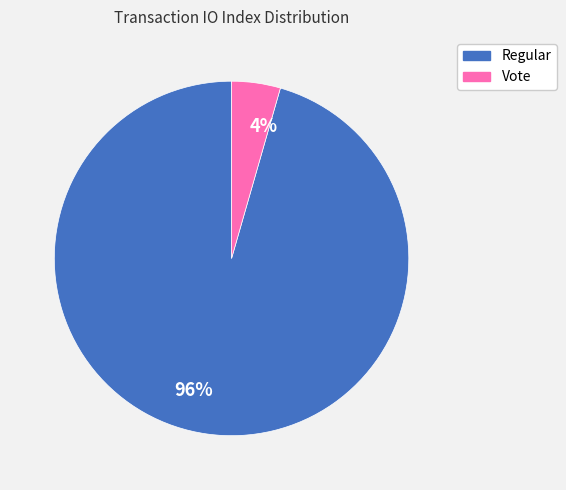

What percentage is the Vote slice, to the nearest percent?

4%